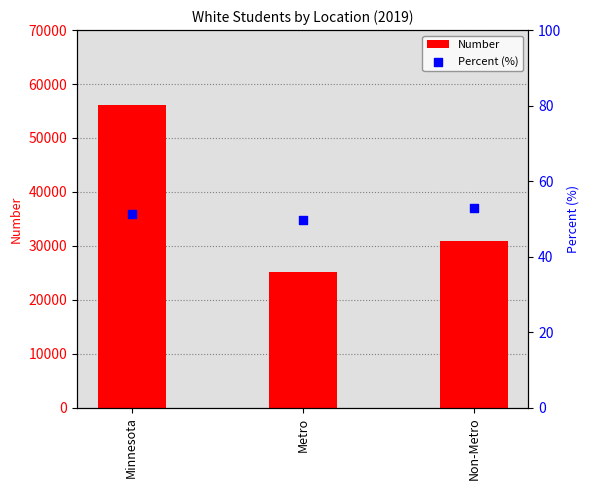

Which series has the largest total across all categories?

Number